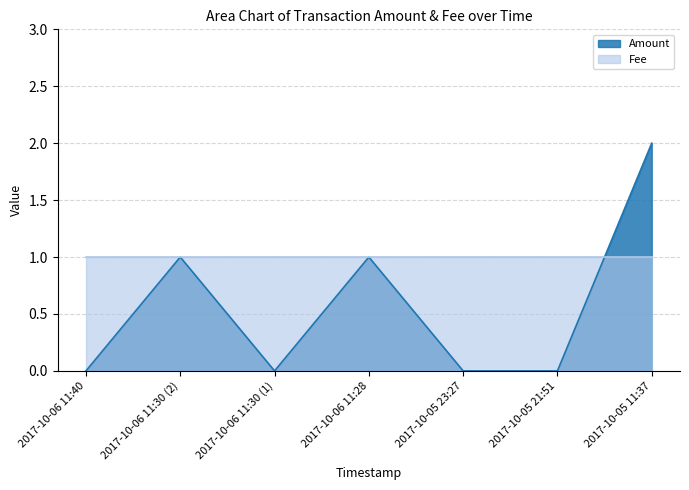

List the labels in order of value, largest first.

2017-10-05 11:37, 2017-10-06 11:30 (2), 2017-10-06 11:28, 2017-10-06 11:40, 2017-10-06 11:30 (1), 2017-10-05 23:27, 2017-10-05 21:51